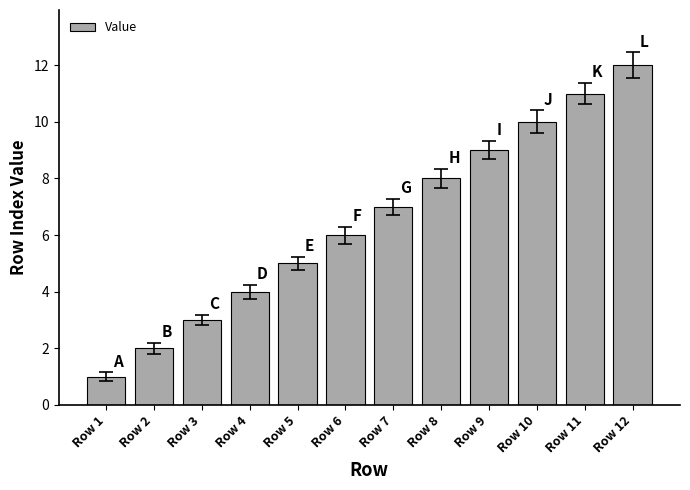

What is the maximum value shown in the chart?

12